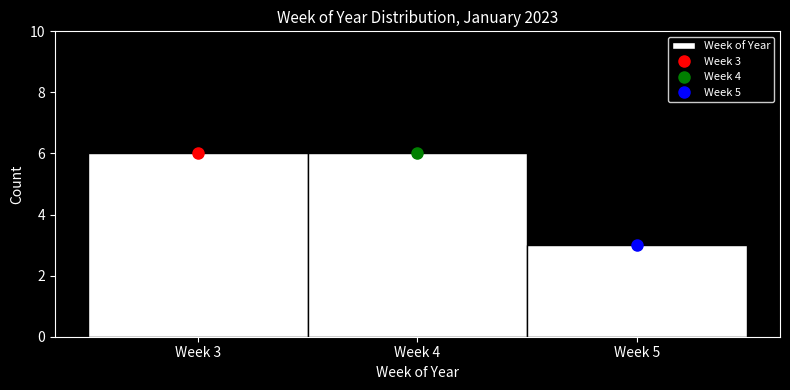

Reading left to right, transcribe all the data shown in this chart.

6	6	3